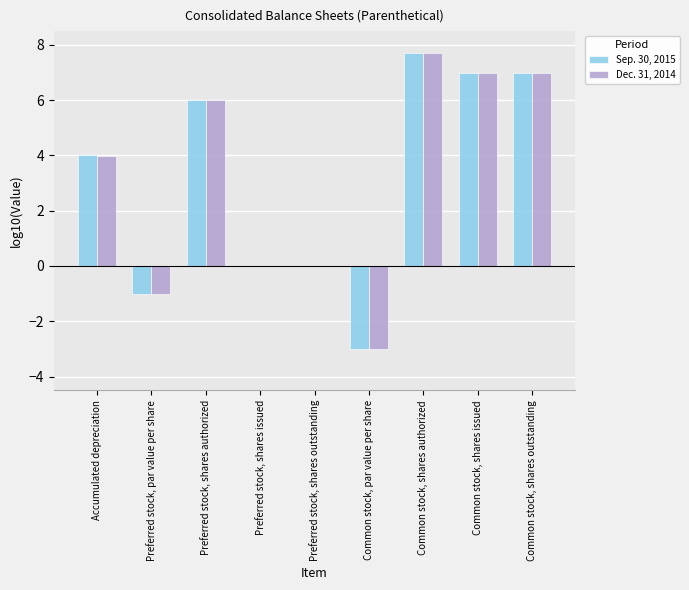

What is the maximum value shown in the chart?

7.7